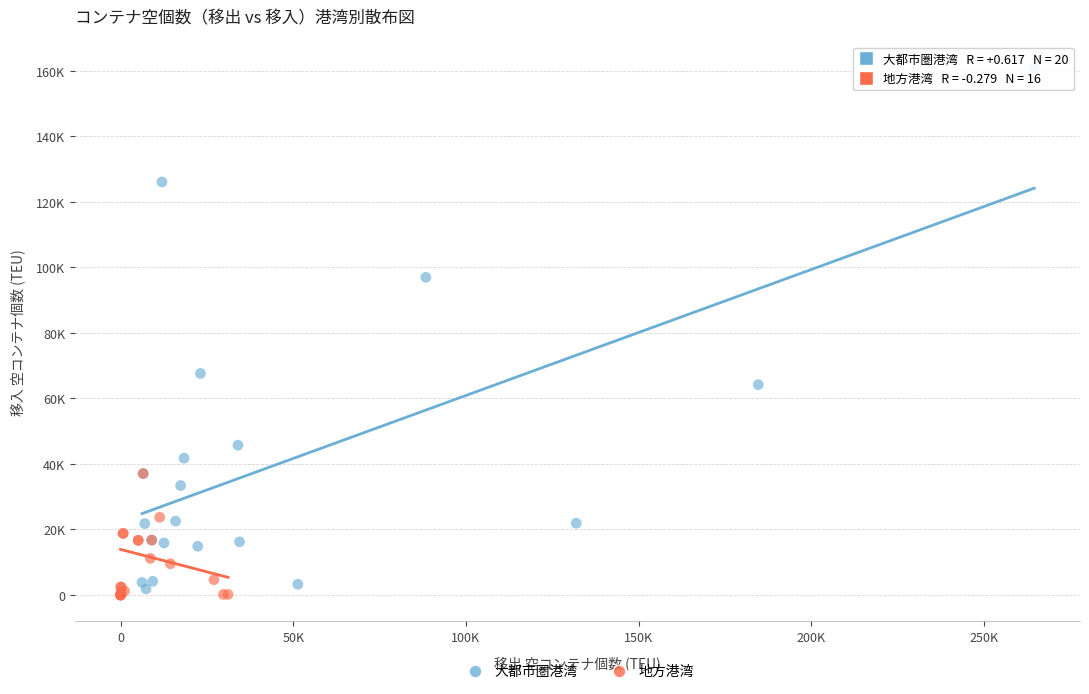

What are all the series names shown in the legend?

大都市圏港湾, 地方港湾